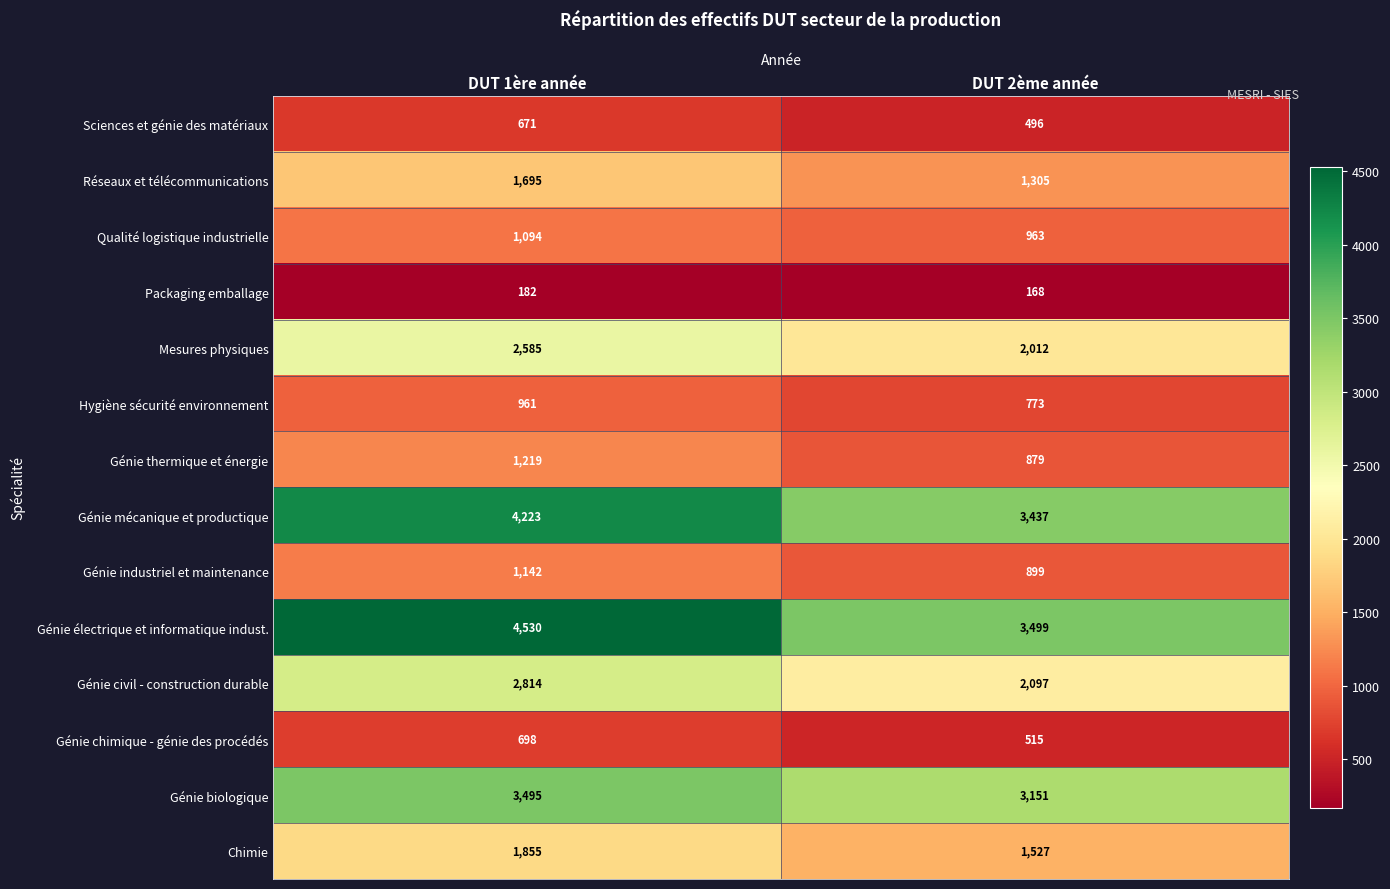

The Génie électrique et informatique indust. series shows 6541 at DUT 1ère année. True or false?

False